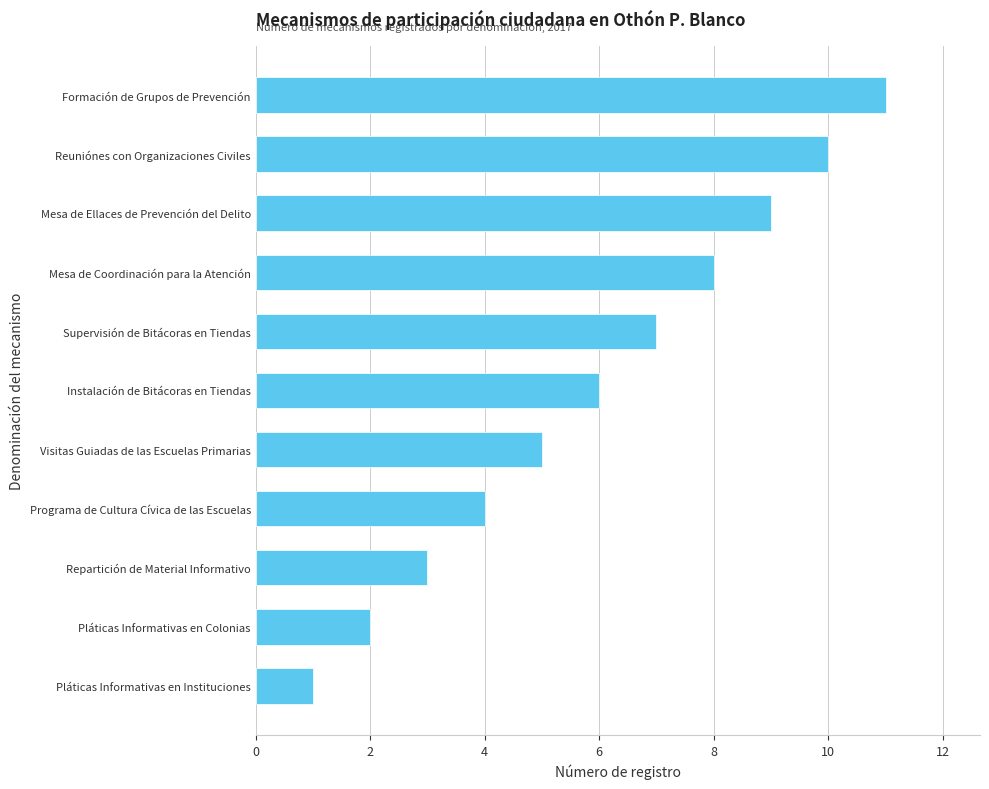

What is the minimum value shown in the chart?

1